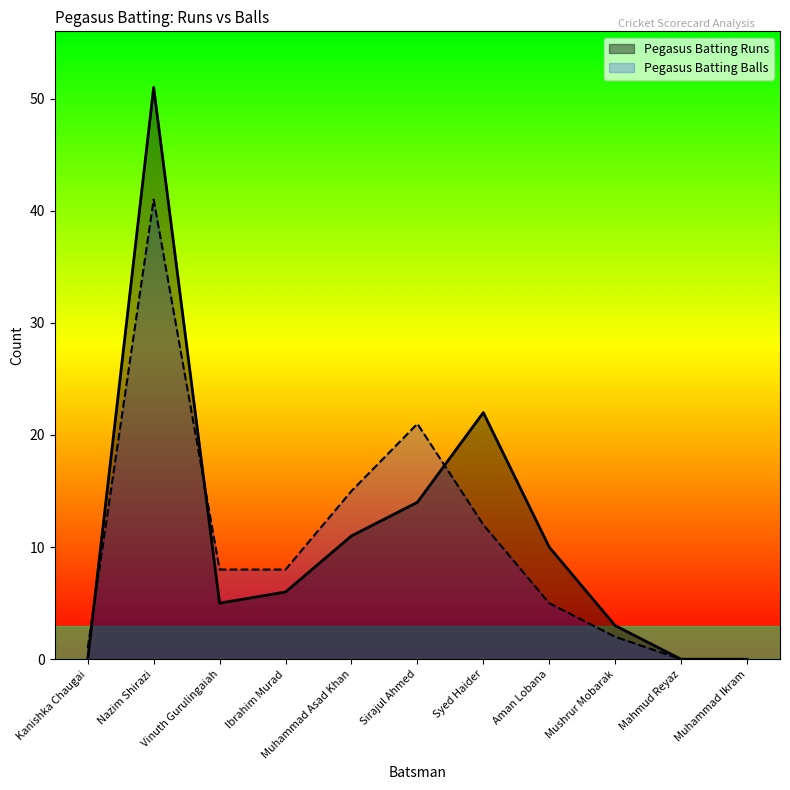

What is the average value of the Pegasus Batting Balls series?

10